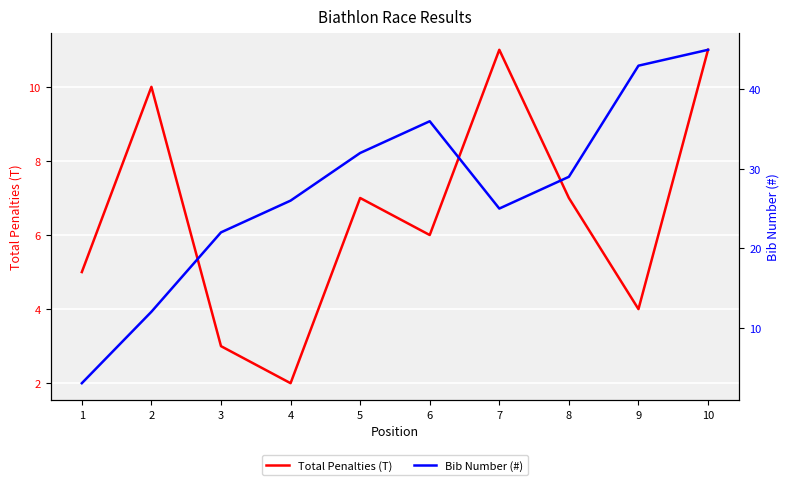

What is the difference between the maximum and minimum values in the Total Penalties (T) series?

9